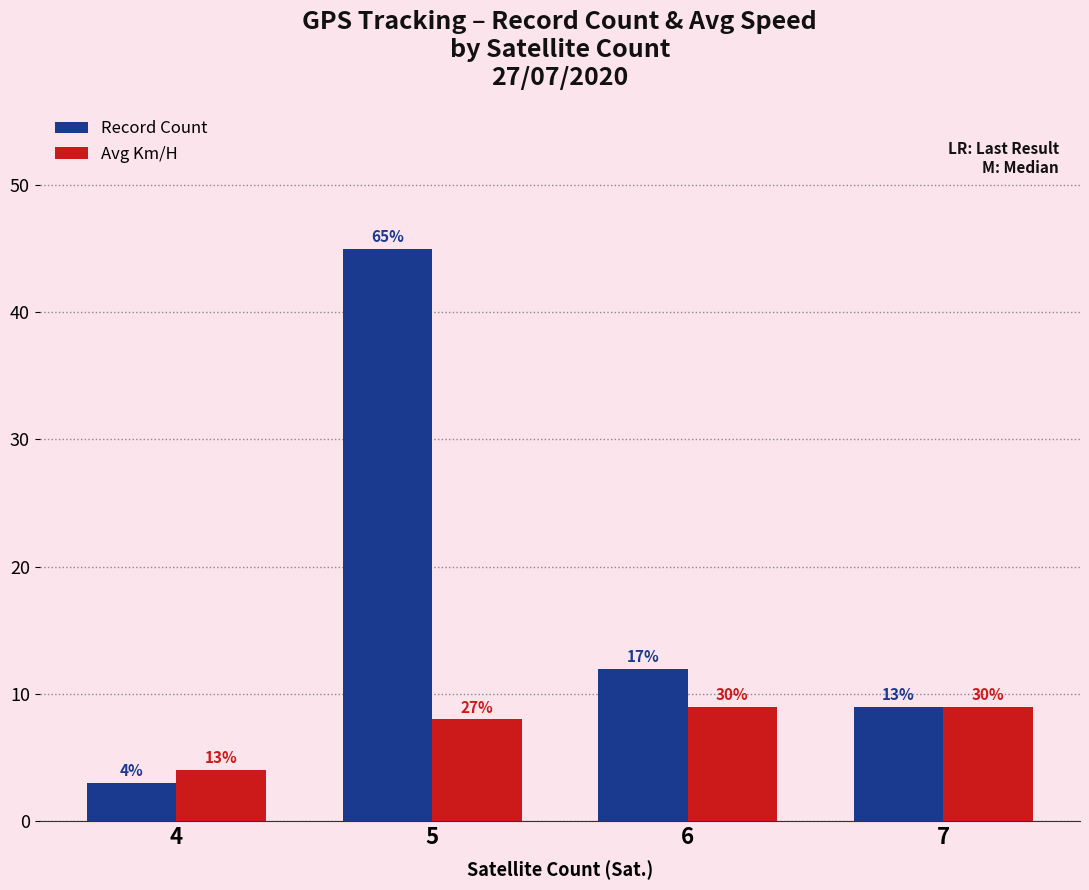

At which category is the sum across all series the highest?

5